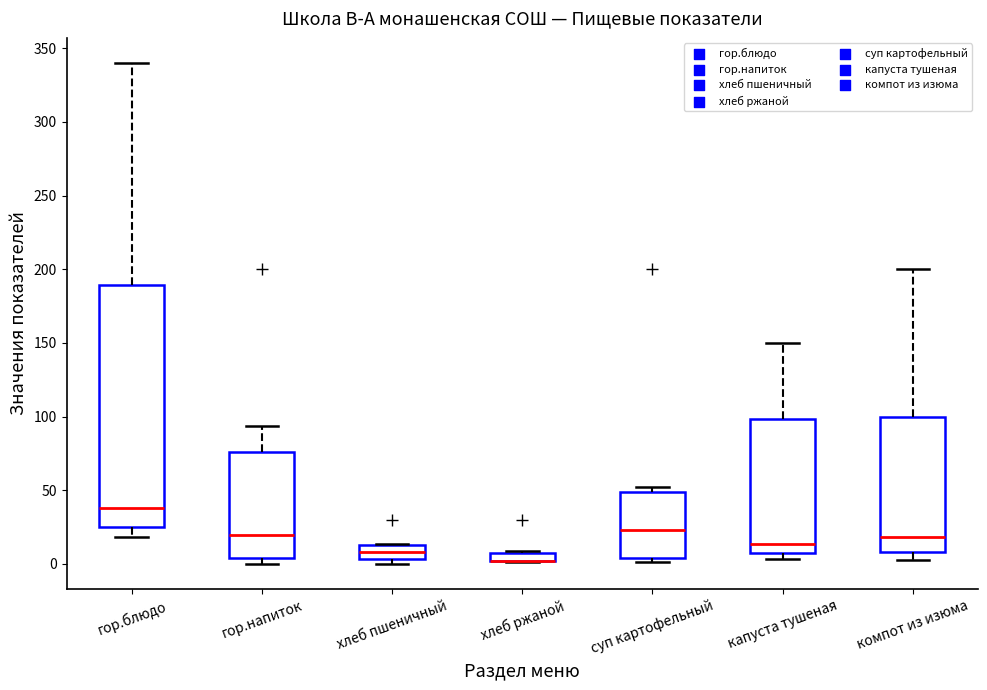

Which box is the tallest, from its lower edge to its upper edge?

гор.блюдо